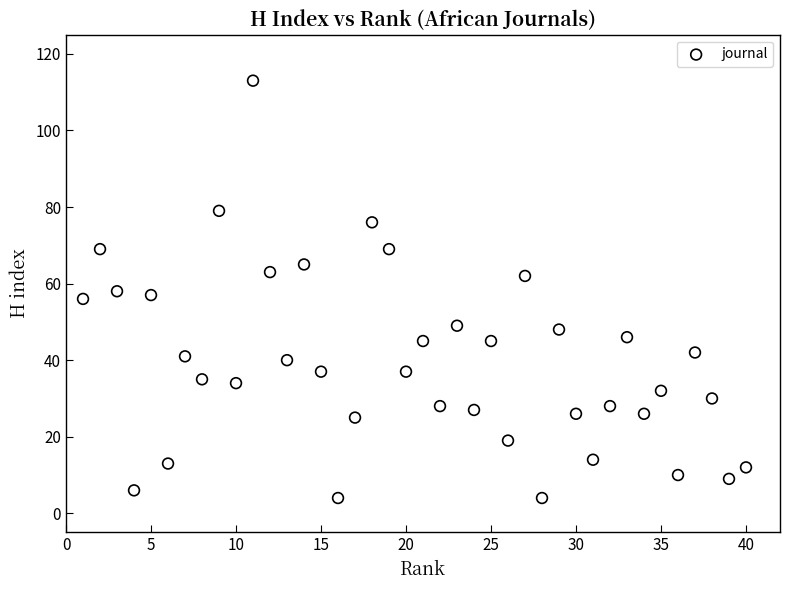

What is the range of Y values (max minus min)?

109